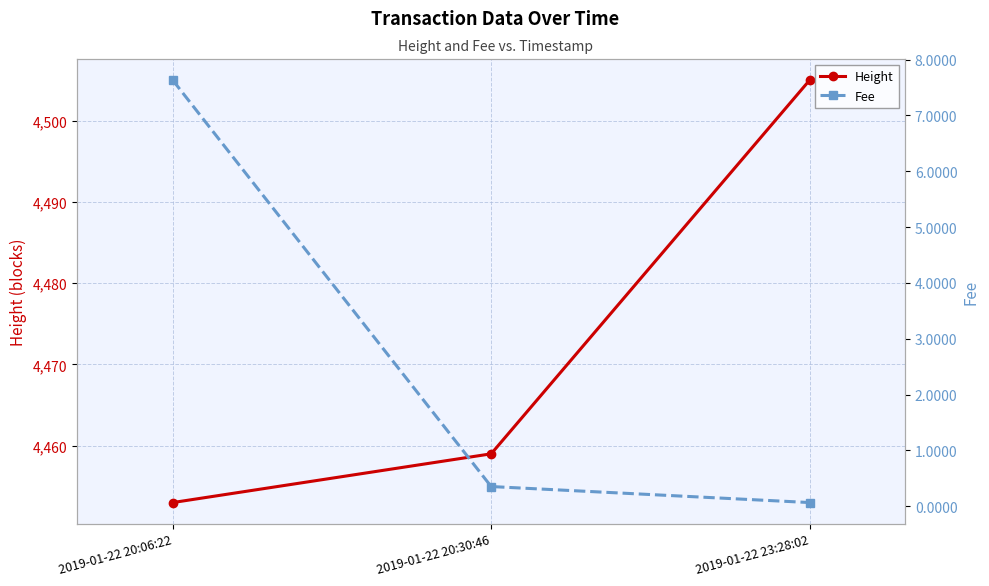

Between 2019-01-22 20:06:22 and 2019-01-22 20:30:46, which is larger?

2019-01-22 20:30:46